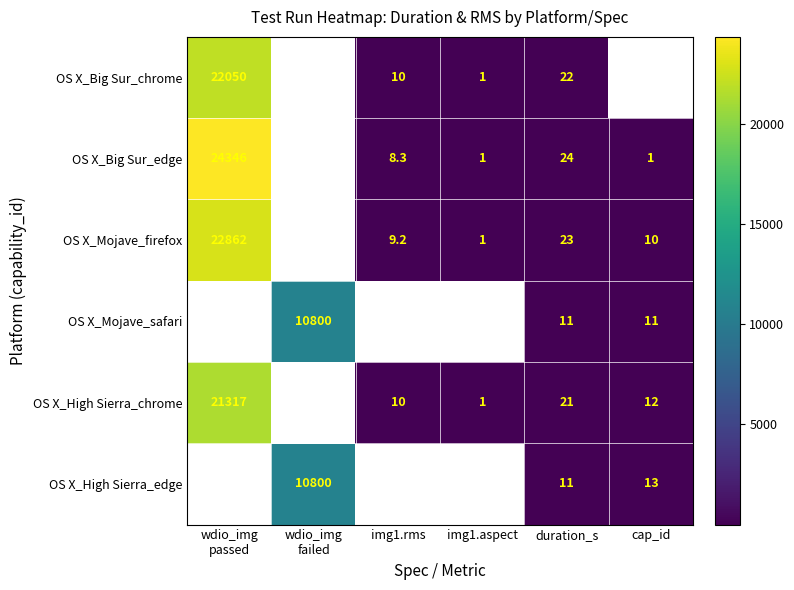

What is the total value across all series at duration_s?

112.0